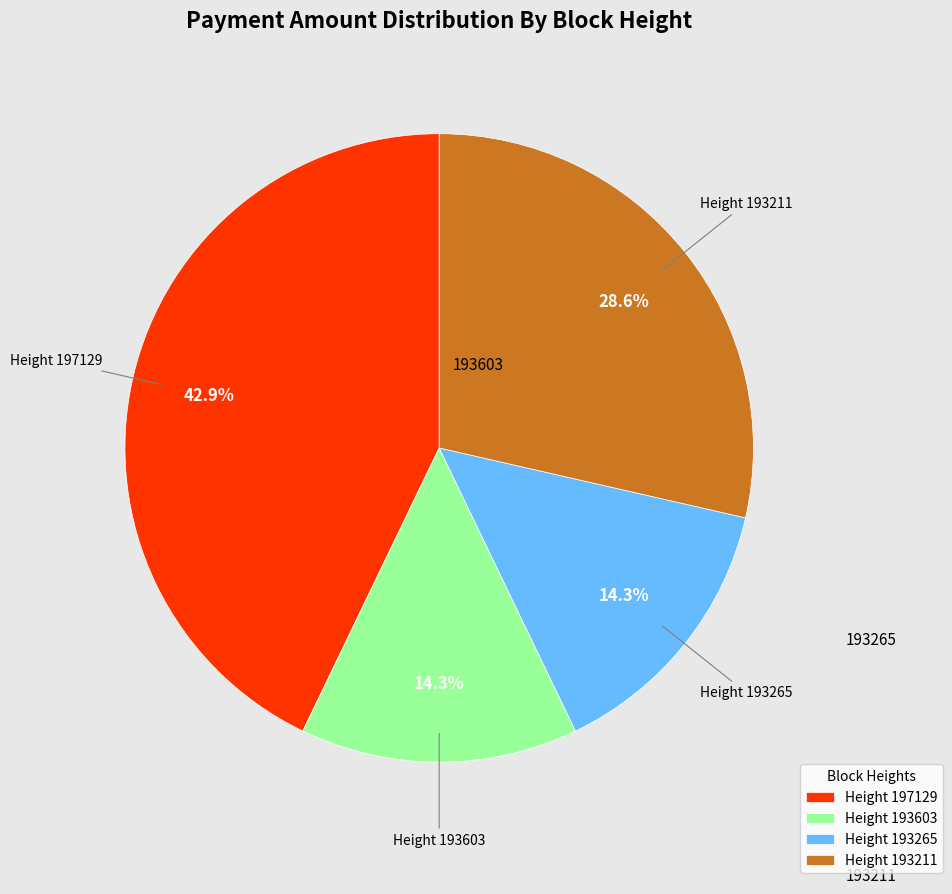

Which slice is the largest?

Height 197129